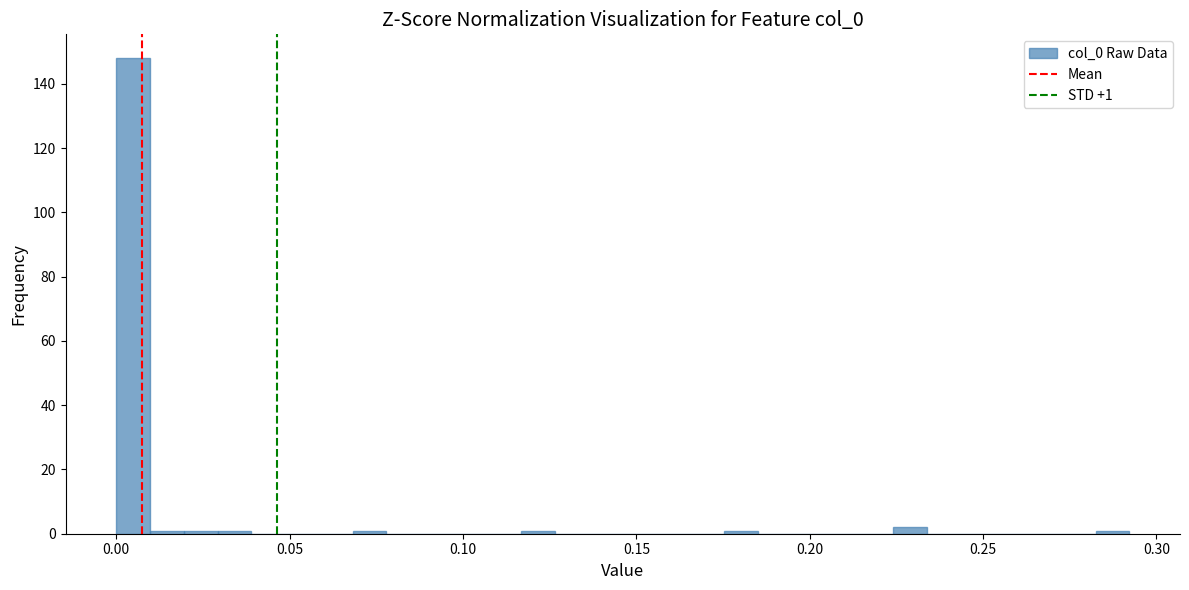

Read against the x-axis, roughly where is the centre of the tallest bar?

0.005